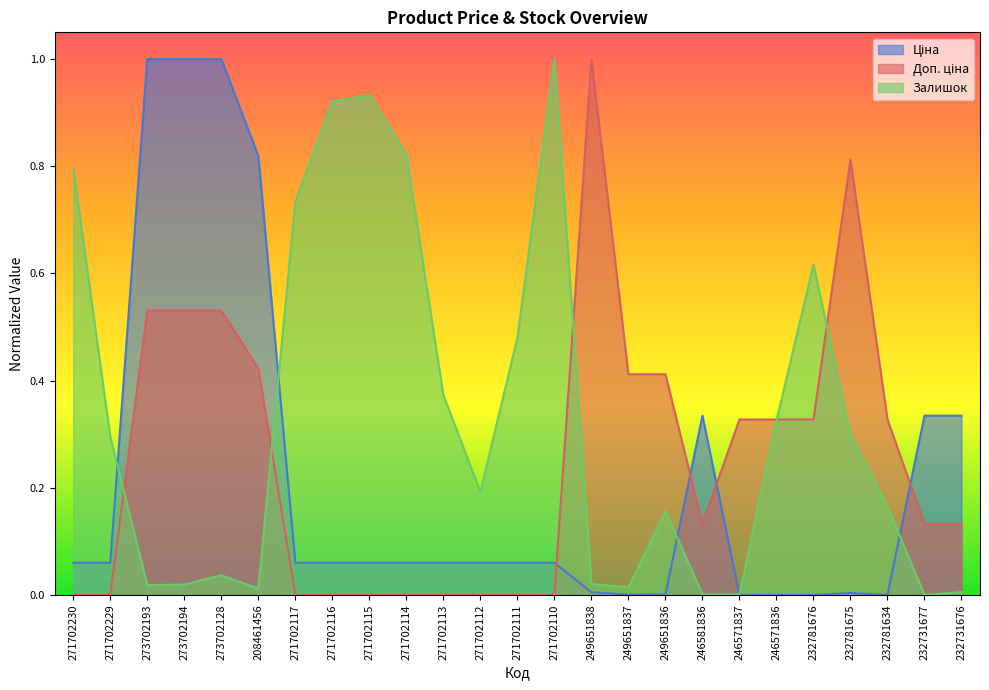

Which series ends up on top after the final intersection of Залишок and Доп. ціна?

Доп. ціна